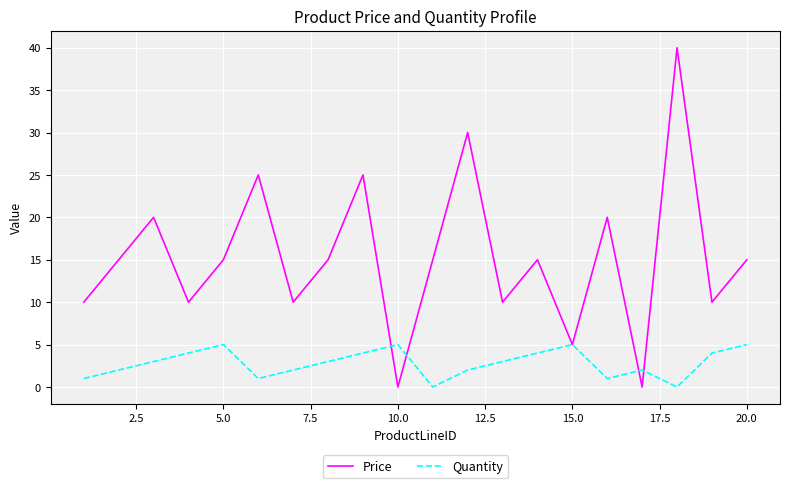

Which series has the largest range (max minus min)?

Price